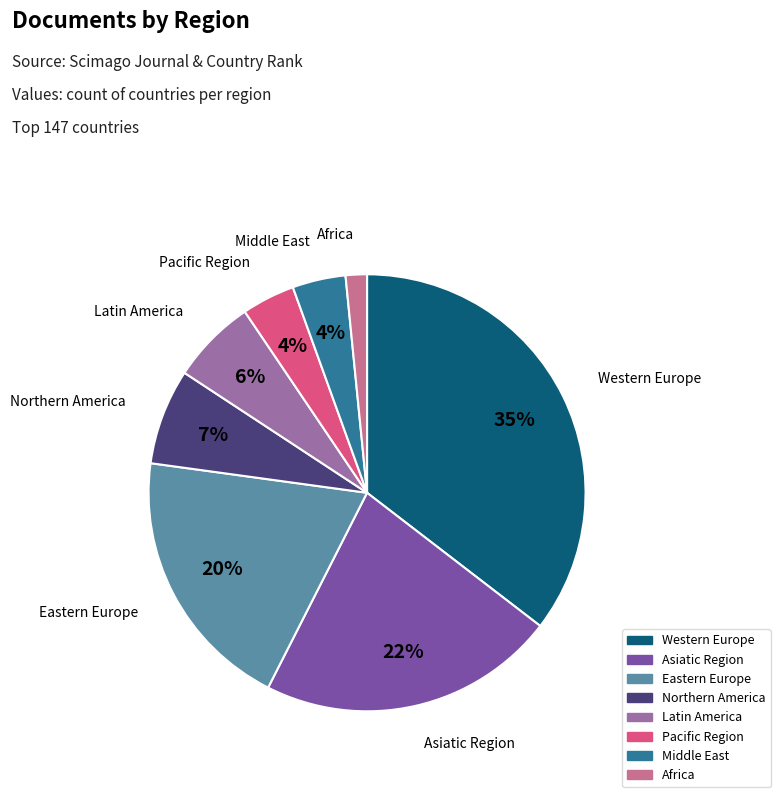

Is the sum of Eastern Europe and Northern America greater than half?

No